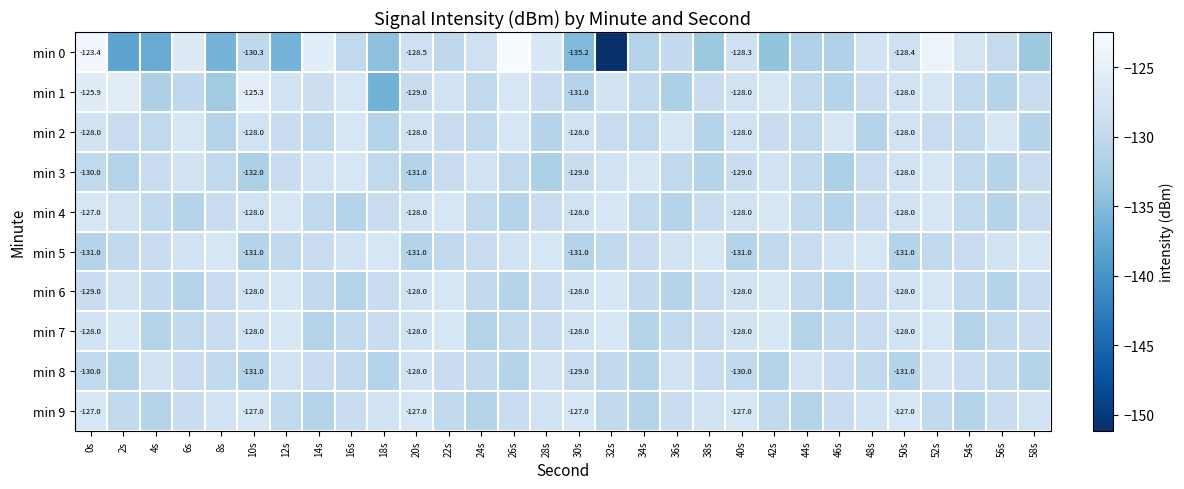

At which label is min 4 closest to -129?

8s